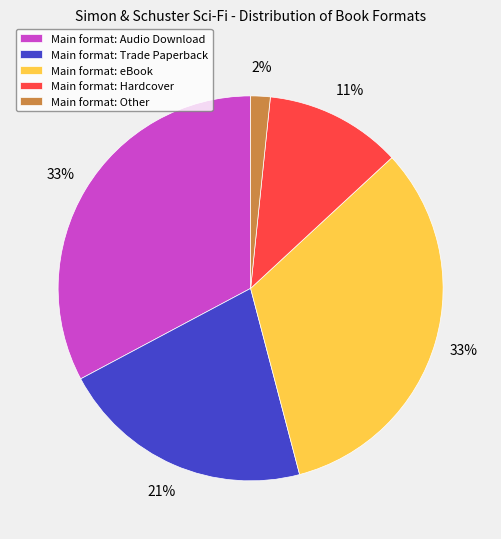

Is the sum of Main format: Hardcover and Main format: Other greater than half?

No